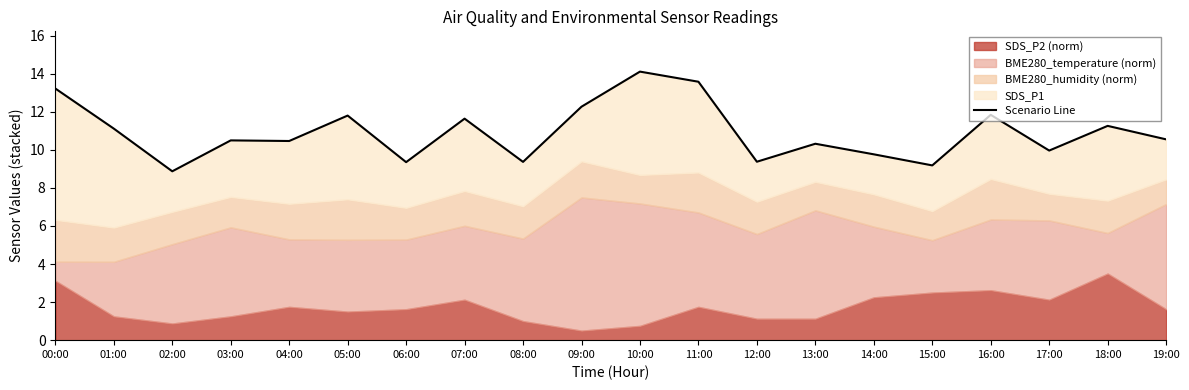

Rank the categories by value from highest to lowest.

10:00, 11:00, 00:00, 09:00, 16:00, 05:00, 07:00, 18:00, 01:00, 19:00, 03:00, 04:00, 13:00, 17:00, 14:00, 12:00, 08:00, 06:00, 15:00, 02:00